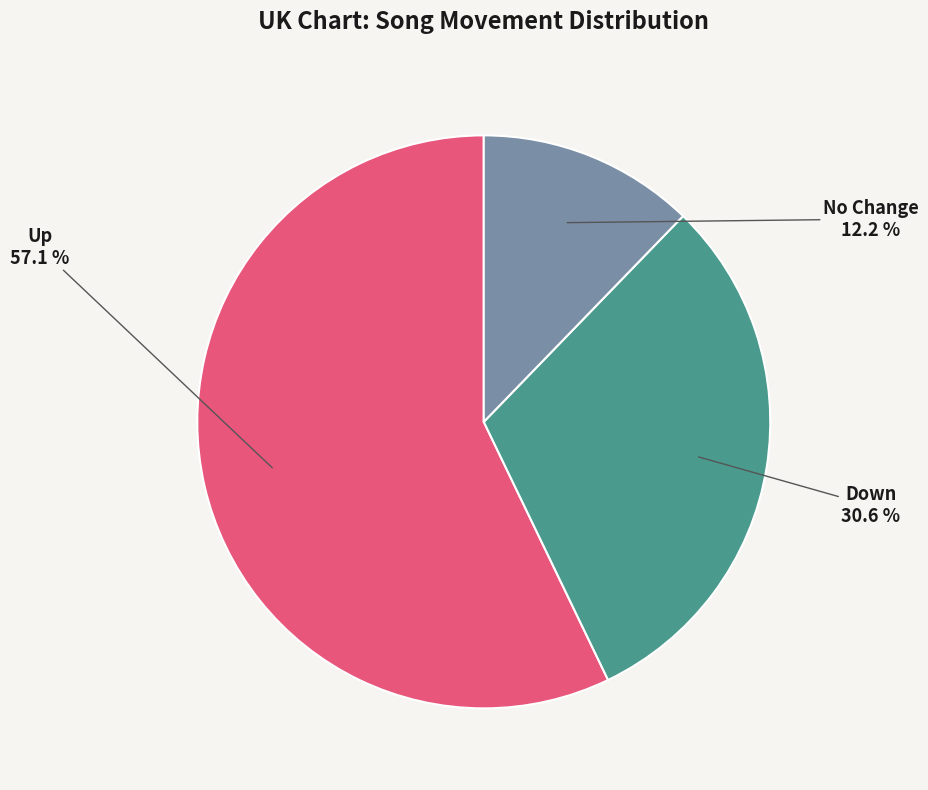

Is there a majority slice in this chart?

Yes